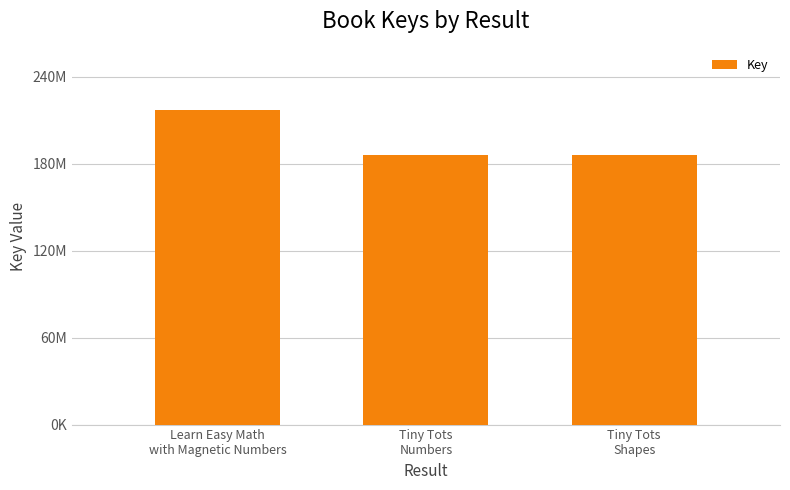

Are the bars horizontal?

No